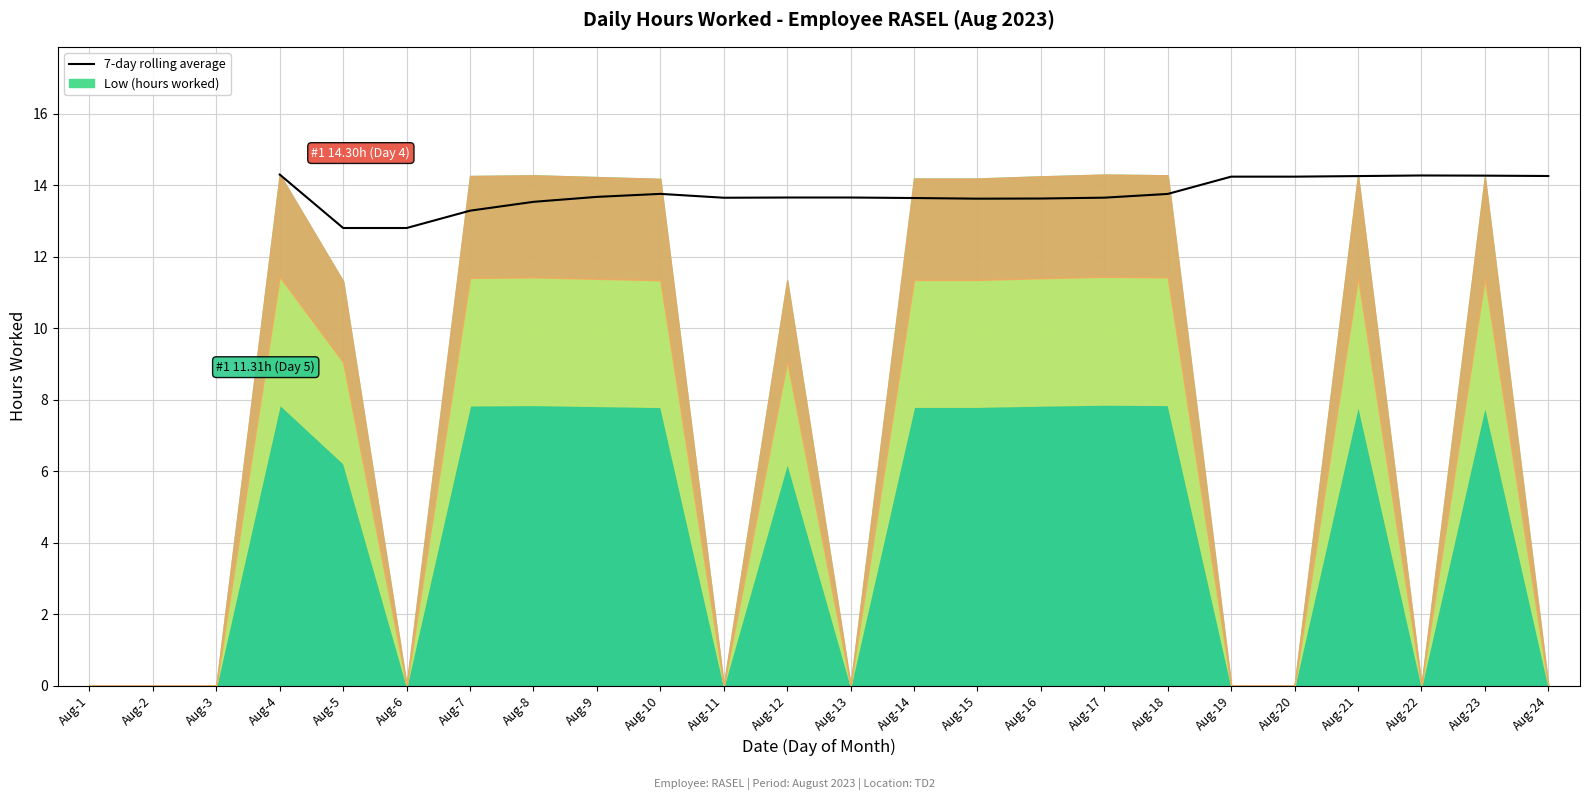

True or false: the data shows 6.7 at Aug-23.

False